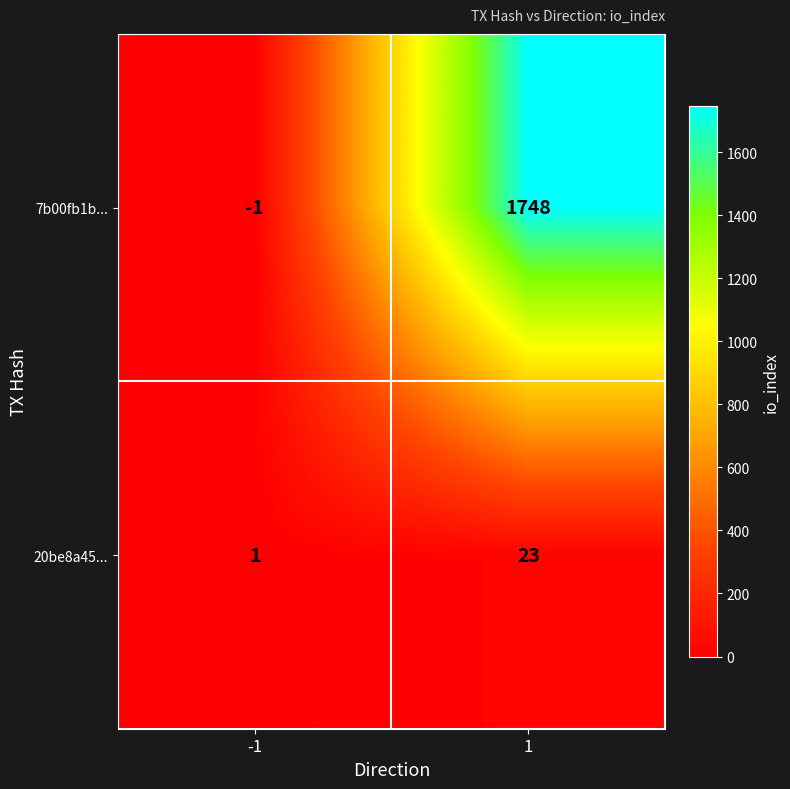

Rank the series by their maximum value, from lowest to highest.

20be8a45..., 7b00fb1b...